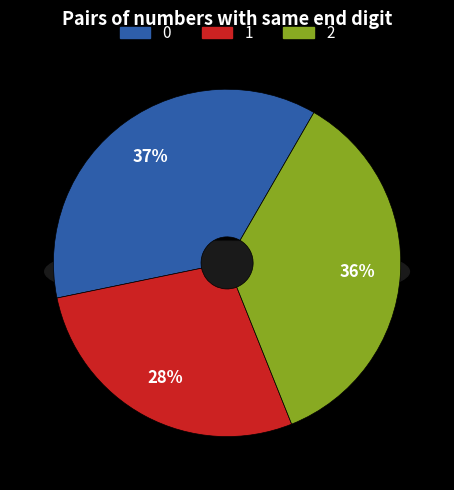

Does build as shared account for over 50% of the chart?

No